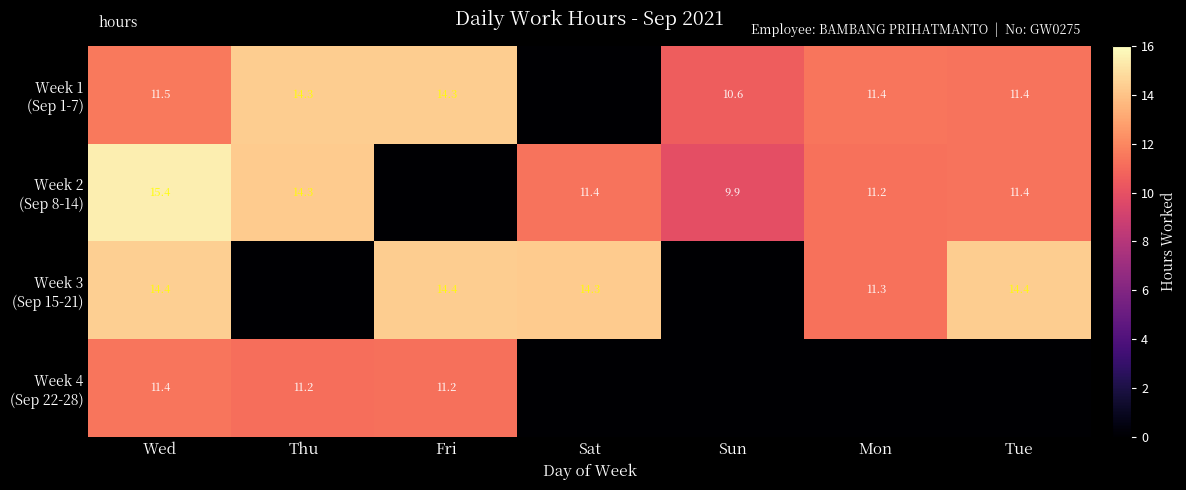

At which category is the sum across all series the highest?

Wed